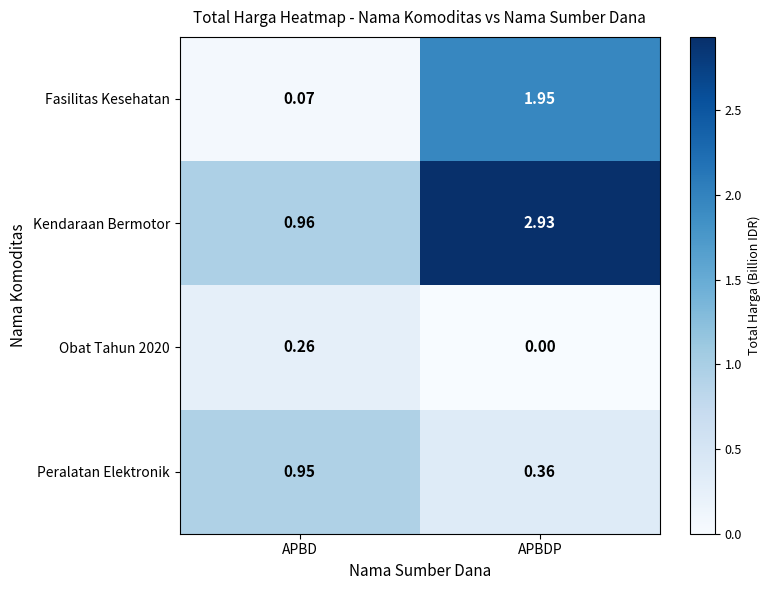

At which category does the chart reach its minimum across all series?

APBDP